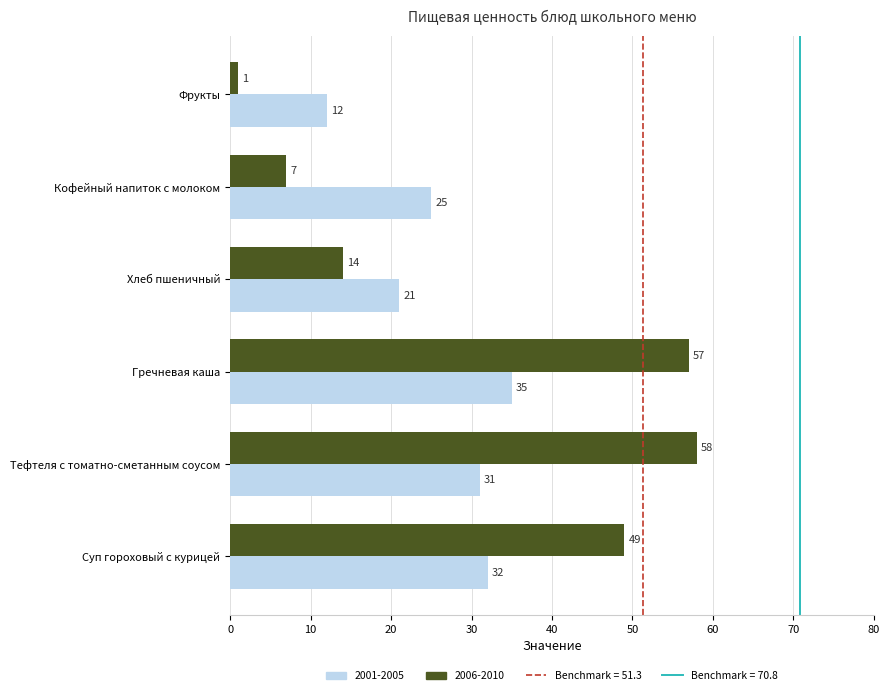

Is it true that 2006-2010 equals 7 at Кофейный напиток с молоком?

True